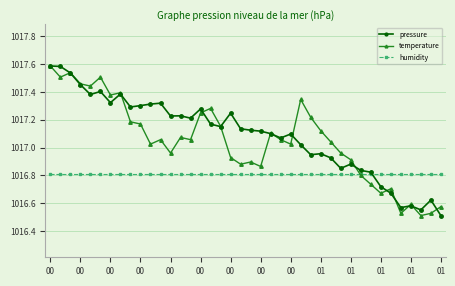

What is the highest value of the temperature series?

1017.6